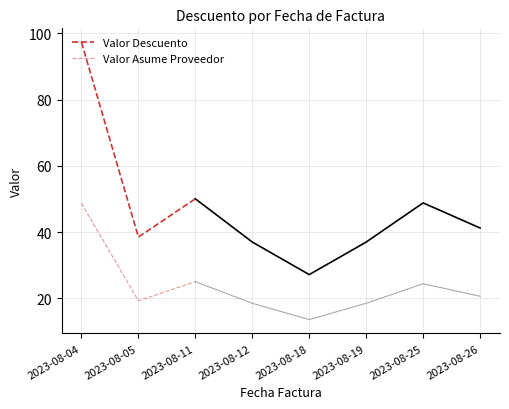

At which category does the chart reach its minimum across all series?

2023-08-05